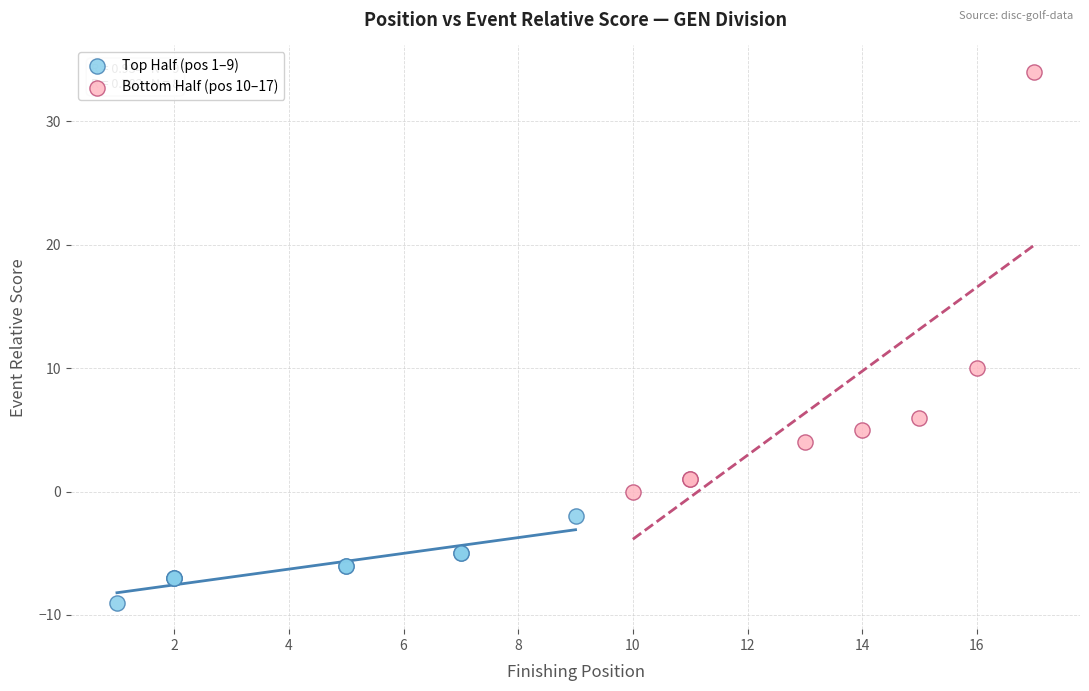

Which series contains the lowest Y value?

Top Half (pos 1–9)